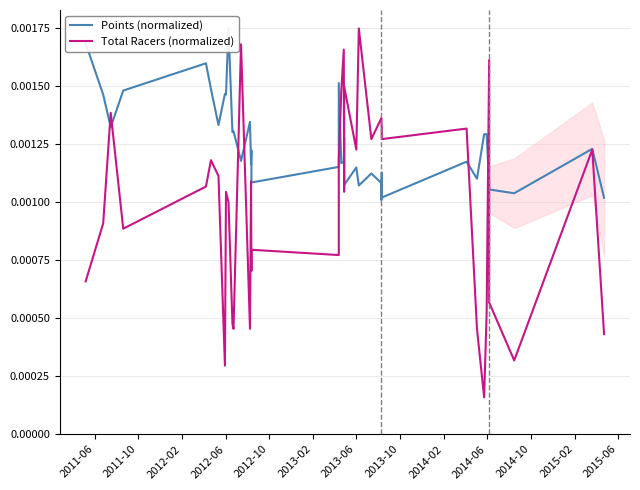

Does the chart display data point markers on the line(s)?

No